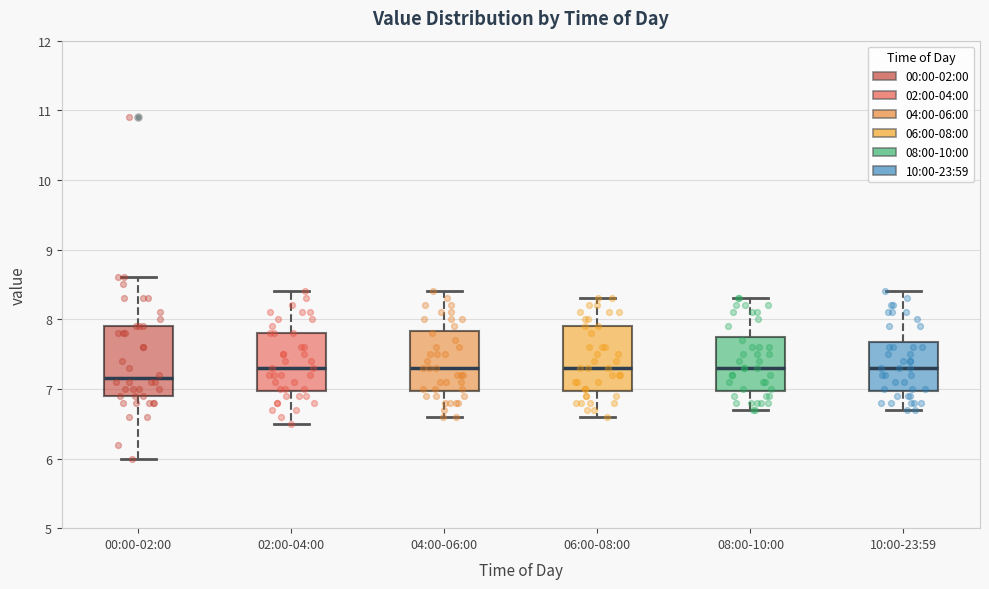

Reading left to right, read every box against the y-axis: the position of its median line, the range the box covers, and the ends of its whiskers. The values are not printed on the chart, so give them approximately, as read against the axis.

00:00-02:00: median 7.2, box 6.9 to 7.9, whiskers 6.0 to 8.6
02:00-04:00: median 7.3, box 7.0 to 7.8, whiskers 6.5 to 8.4
04:00-06:00: median 7.3, box 7.0 to 7.8, whiskers 6.6 to 8.4
06:00-08:00: median 7.3, box 7.0 to 7.9, whiskers 6.6 to 8.3
08:00-10:00: median 7.3, box 7.0 to 7.8, whiskers 6.7 to 8.3
10:00-23:59: median 7.3, box 7.0 to 7.7, whiskers 6.7 to 8.4